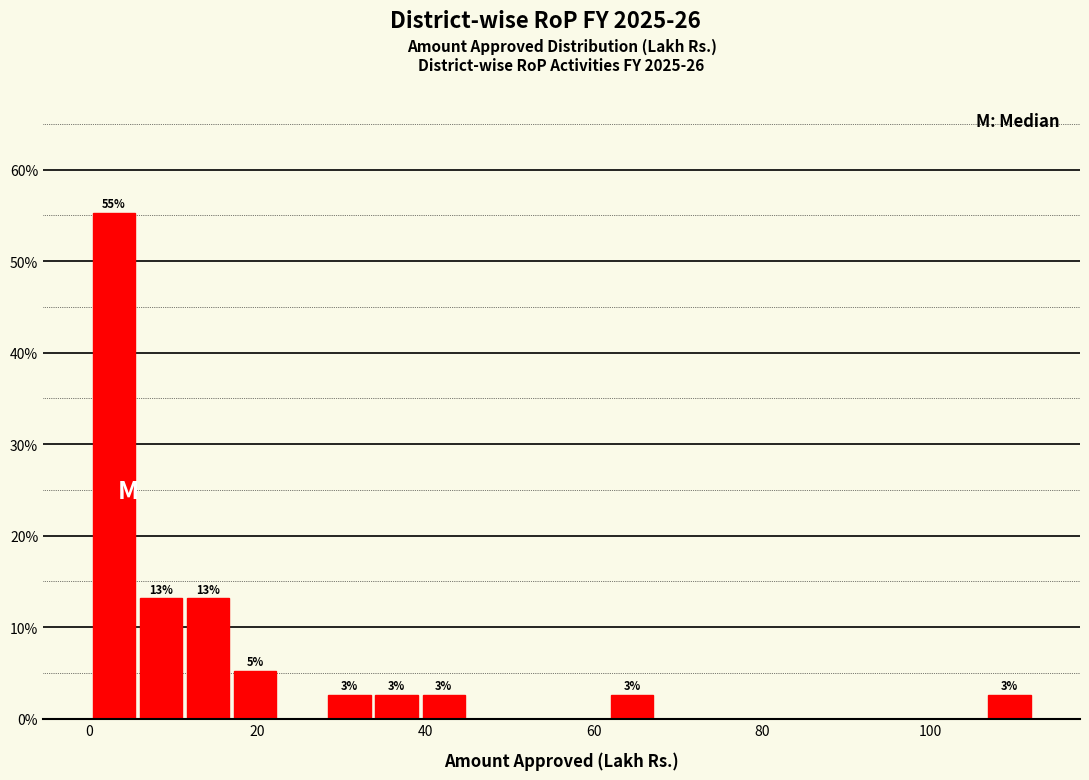

Read against the x-axis, roughly where is the centre of the tallest bar?

2